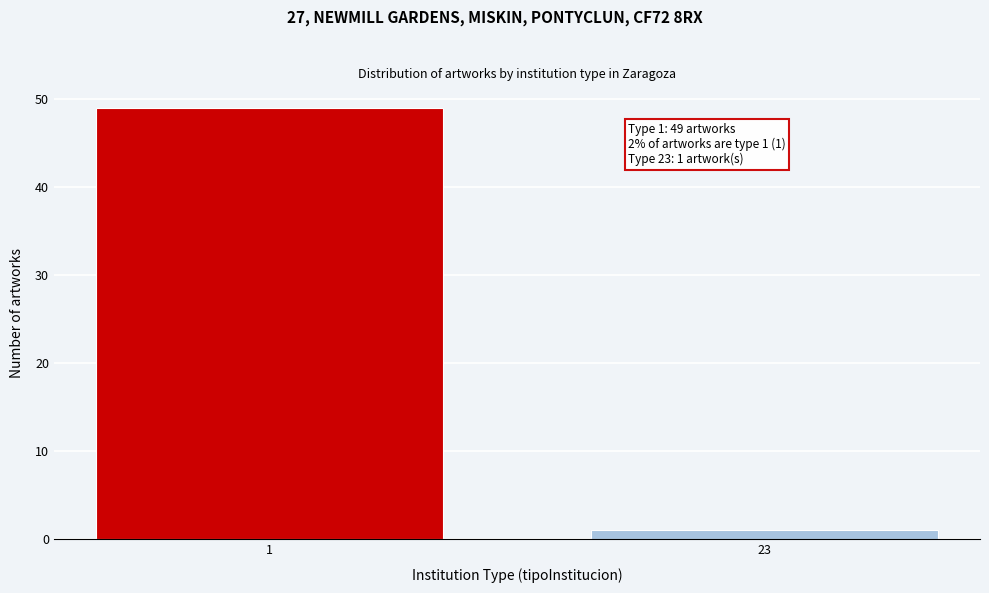

Reading left to right, transcribe all the data shown in this chart.

1=49	23=1